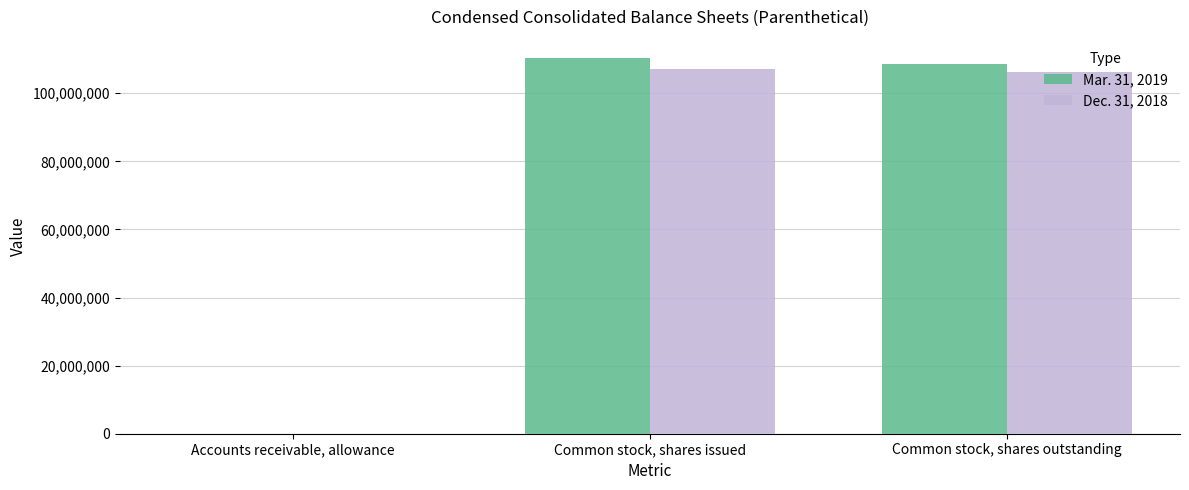

Which series has the largest range (max minus min)?

Mar. 31, 2019